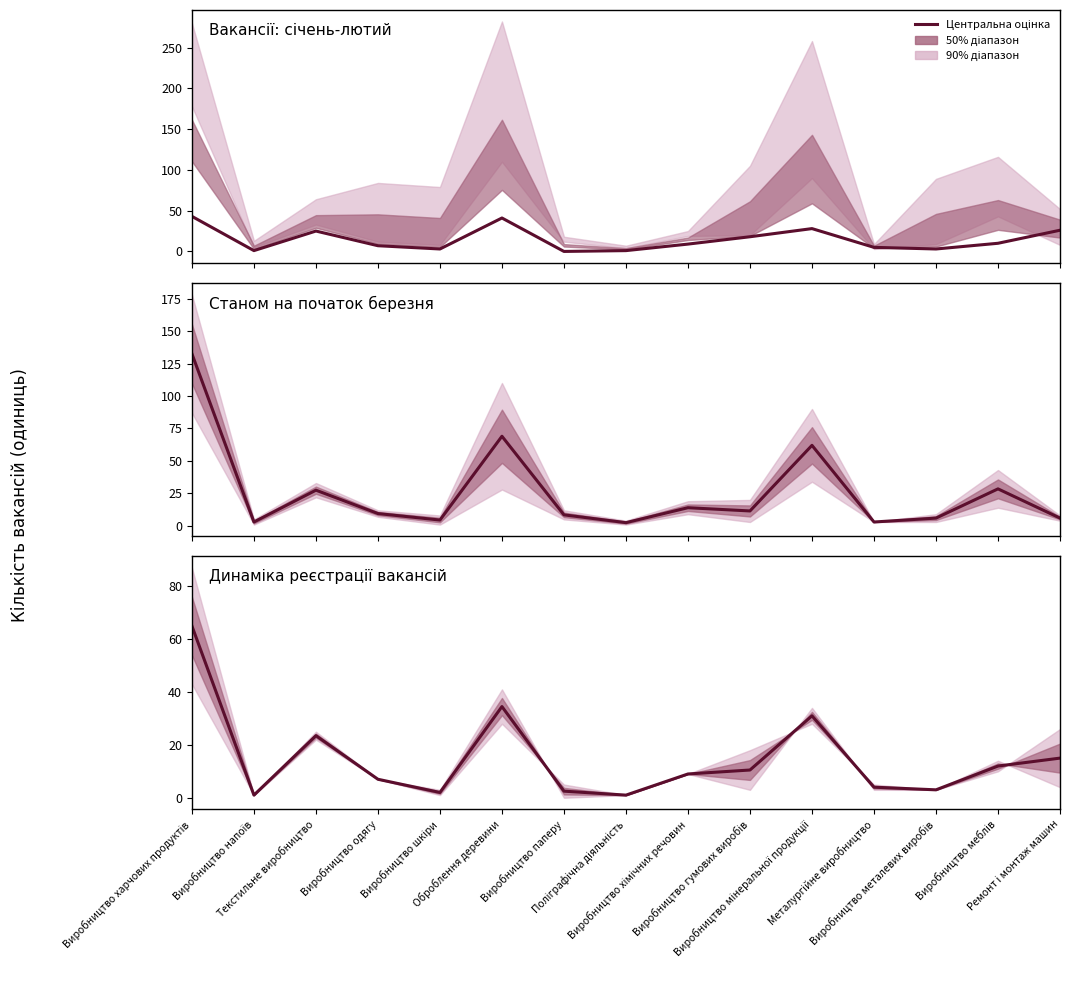

How many lines are shown in the chart?

1